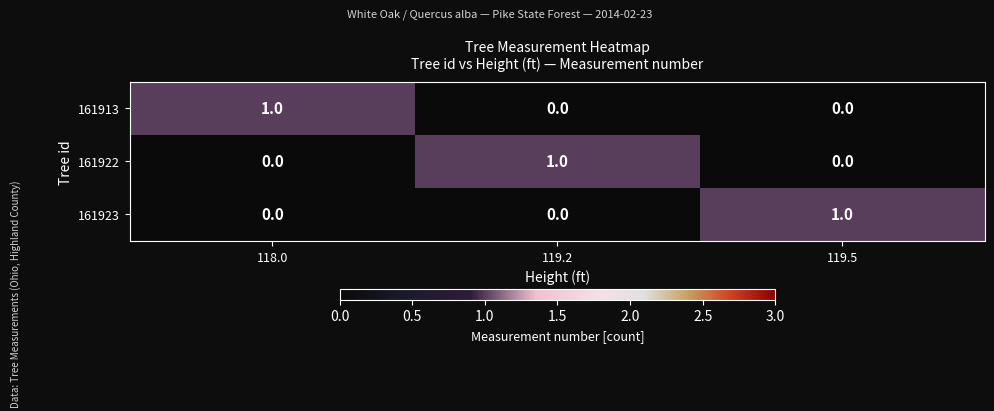

How many 161923 values are between 0 and 1?

3